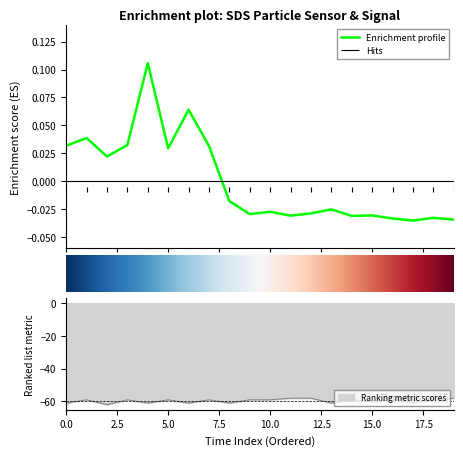

The Ranking metric scores series shows -39 at 5.0. True or false?

False